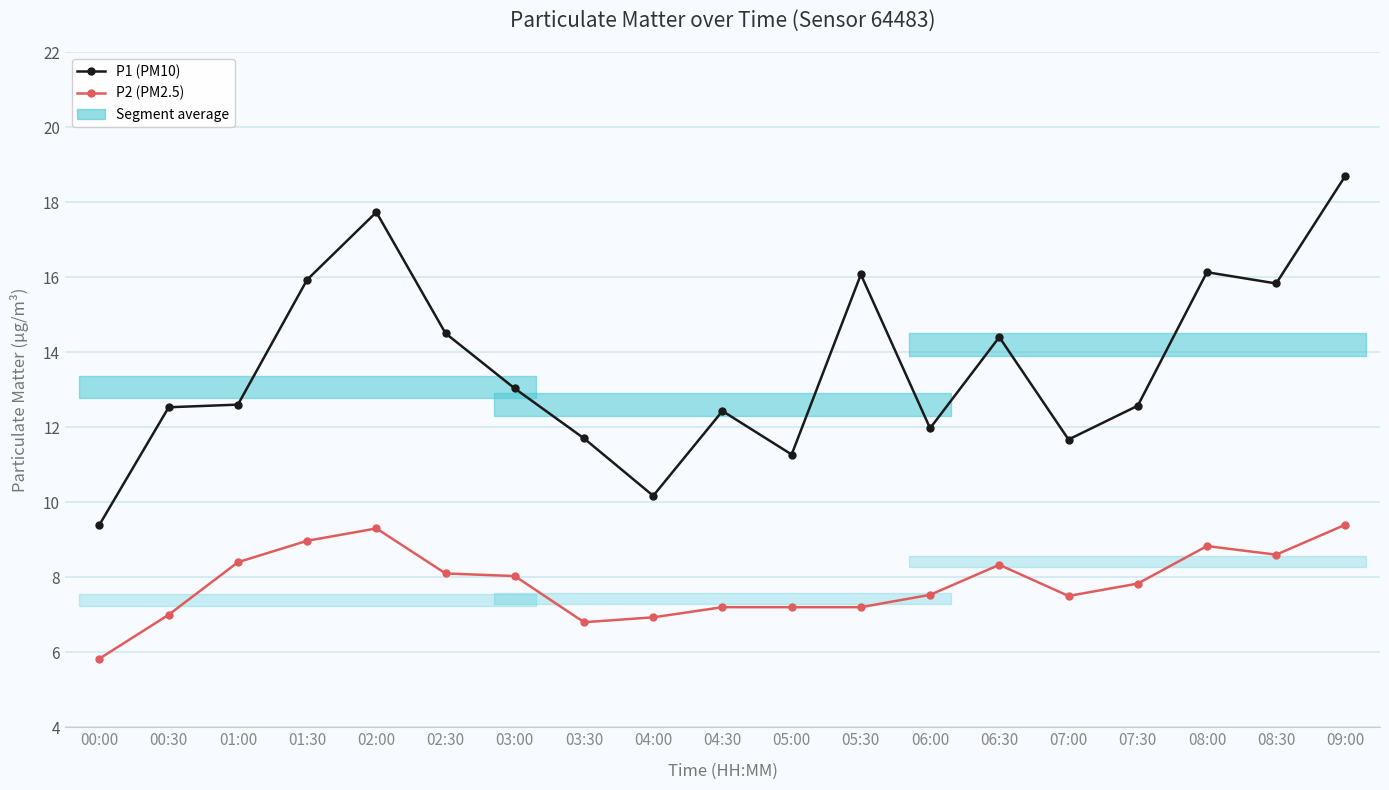

How many data points in P2 (PM2.5) are above 7?

15